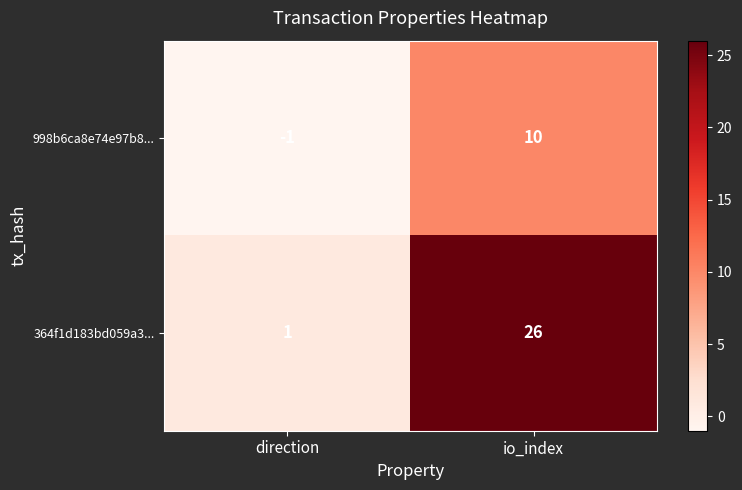

Read the 998b6ca8e74e97b8... value at io_index, to the nearest 5.

10